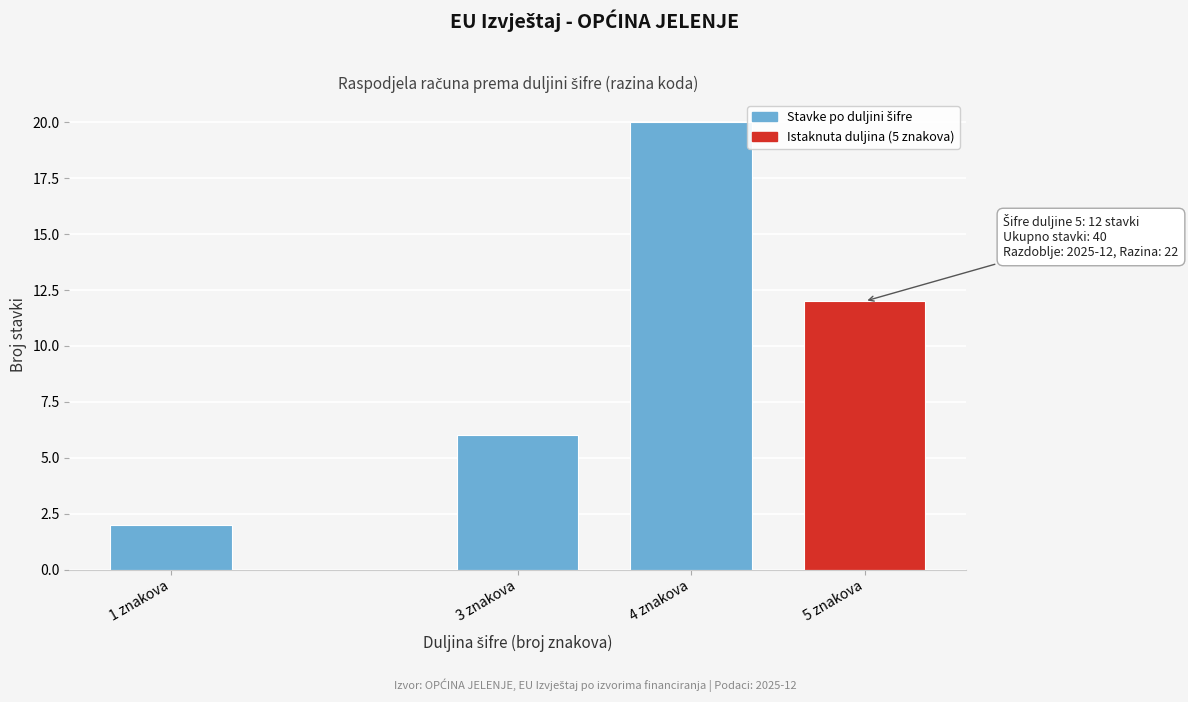

Reading left to right, what are all the values shown in this chart?

1 znakova=2	3 znakova=6	4 znakova=20	5 znakova=12